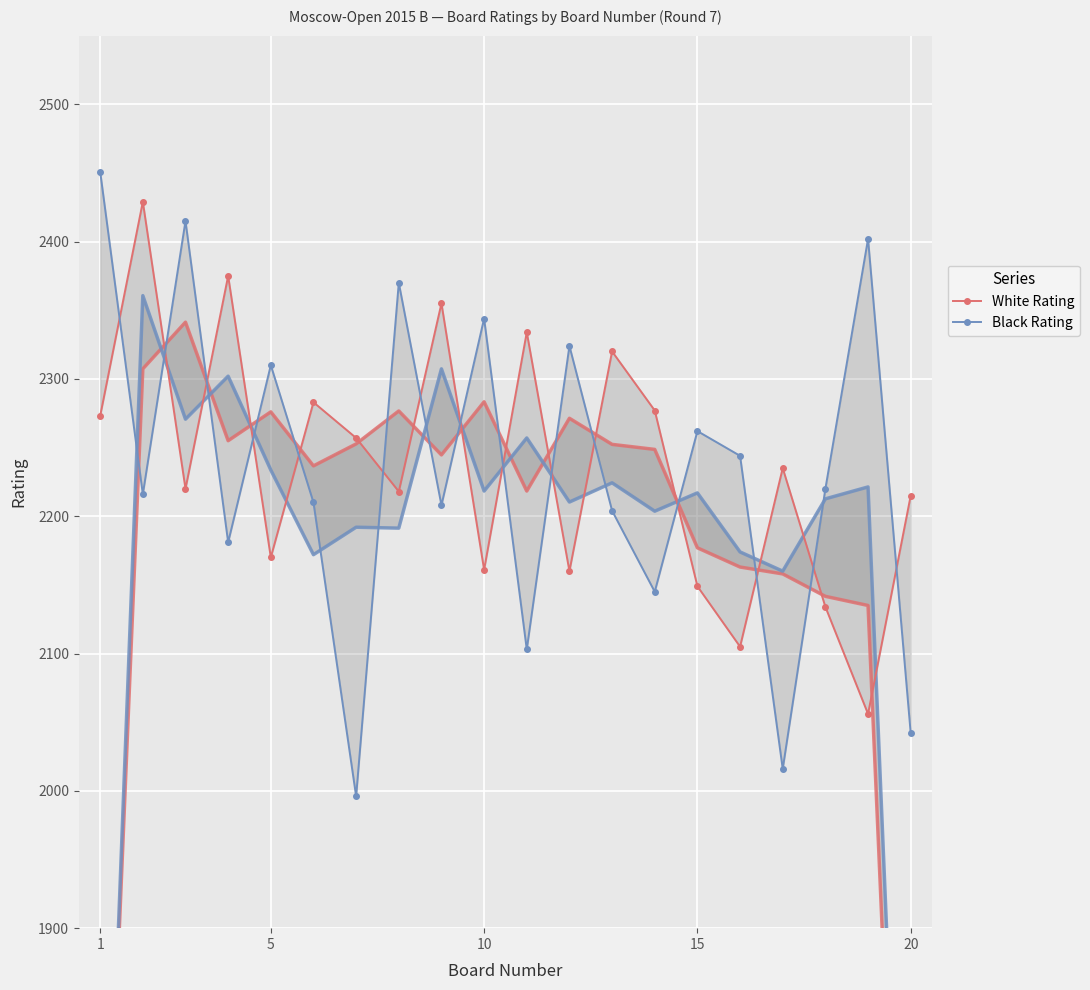

Which series ends up on top after the final intersection of Black Rating and White Rating?

White Rating